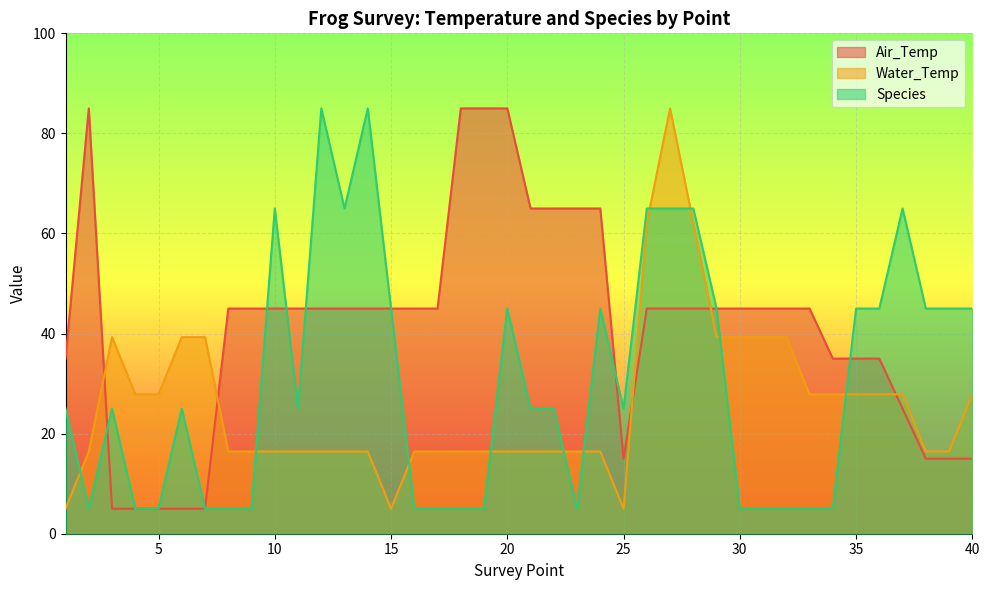

How many lines are shown in the chart?

3